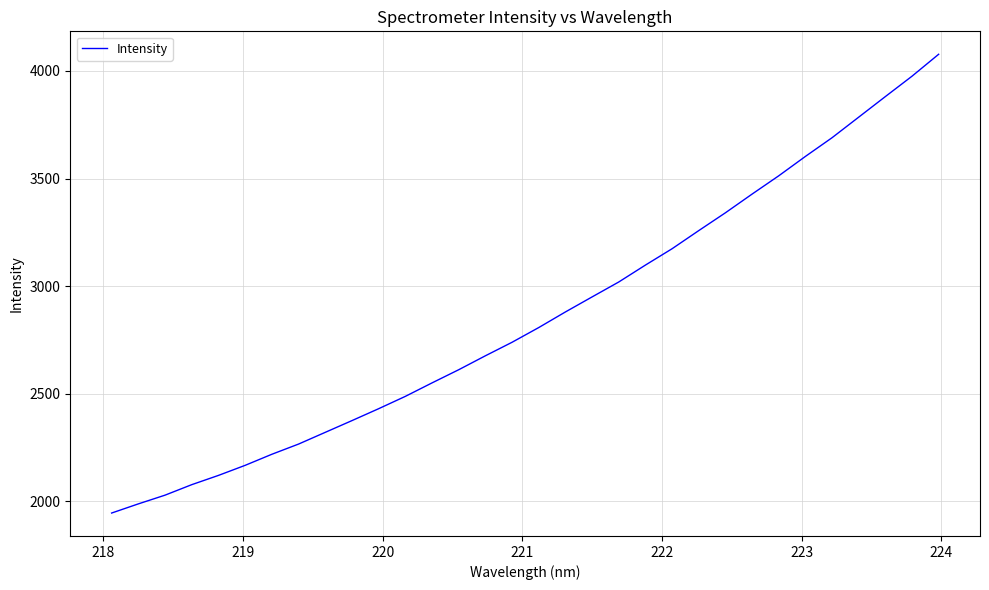

What is the greatest value displayed?

4077.6